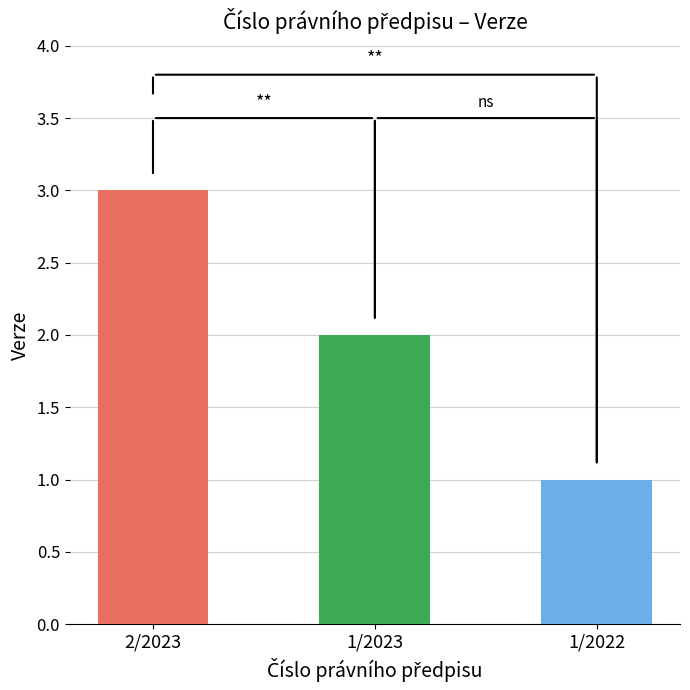

Rank the categories by value from lowest to highest.

1/2022, 1/2023, 2/2023